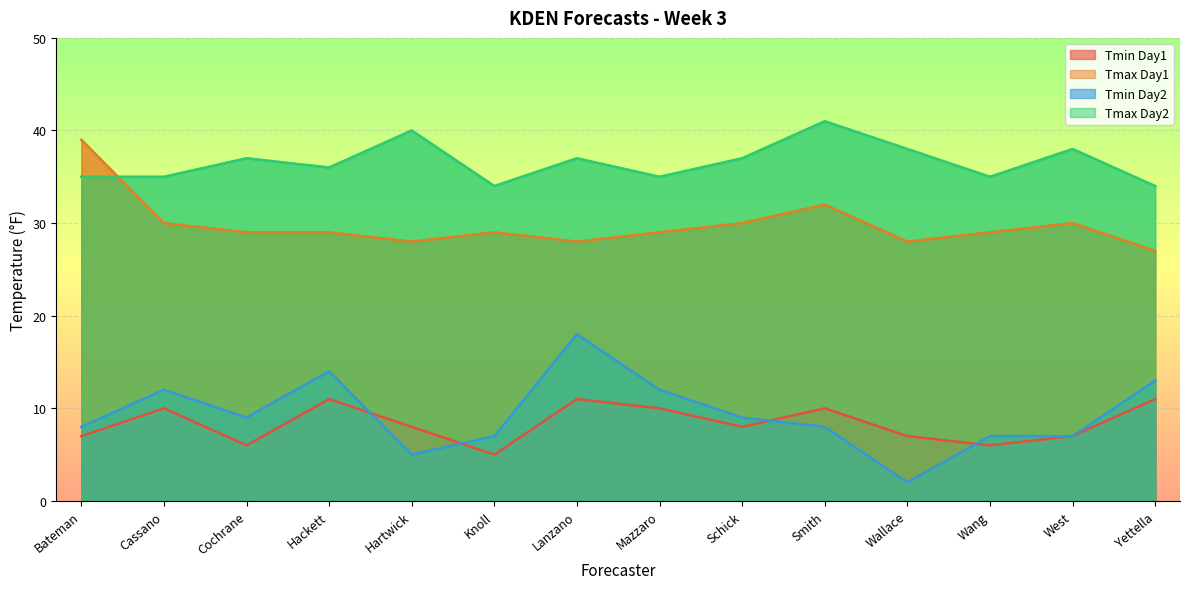

The Tmin Day2 series shows 2 at Wang. True or false?

False